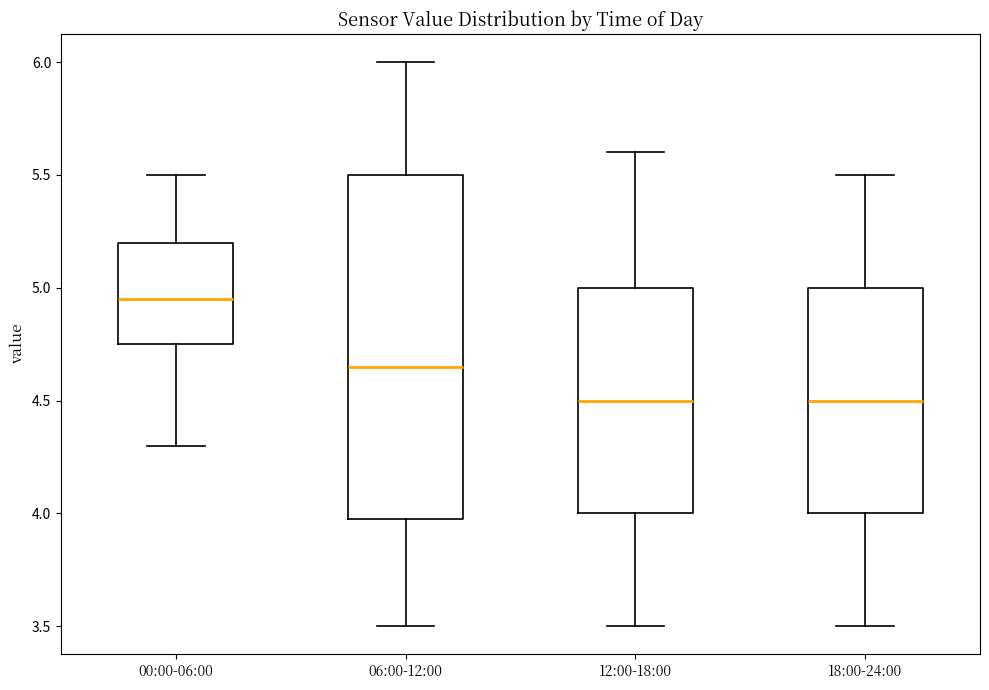

Reading left to right, read every box against the y-axis: the position of its median line, the range the box covers, and the ends of its whiskers. The values are not printed on the chart, so give them approximately, as read against the axis.

00:00-06:00: median 4.95, box 4.75 to 5.20, whiskers 4.30 to 5.50
06:00-12:00: median 4.65, box 4.00 to 5.50, whiskers 3.50 to 6.00
12:00-18:00: median 4.50, box 4.00 to 5.00, whiskers 3.50 to 5.60
18:00-24:00: median 4.50, box 4.00 to 5.00, whiskers 3.50 to 5.50